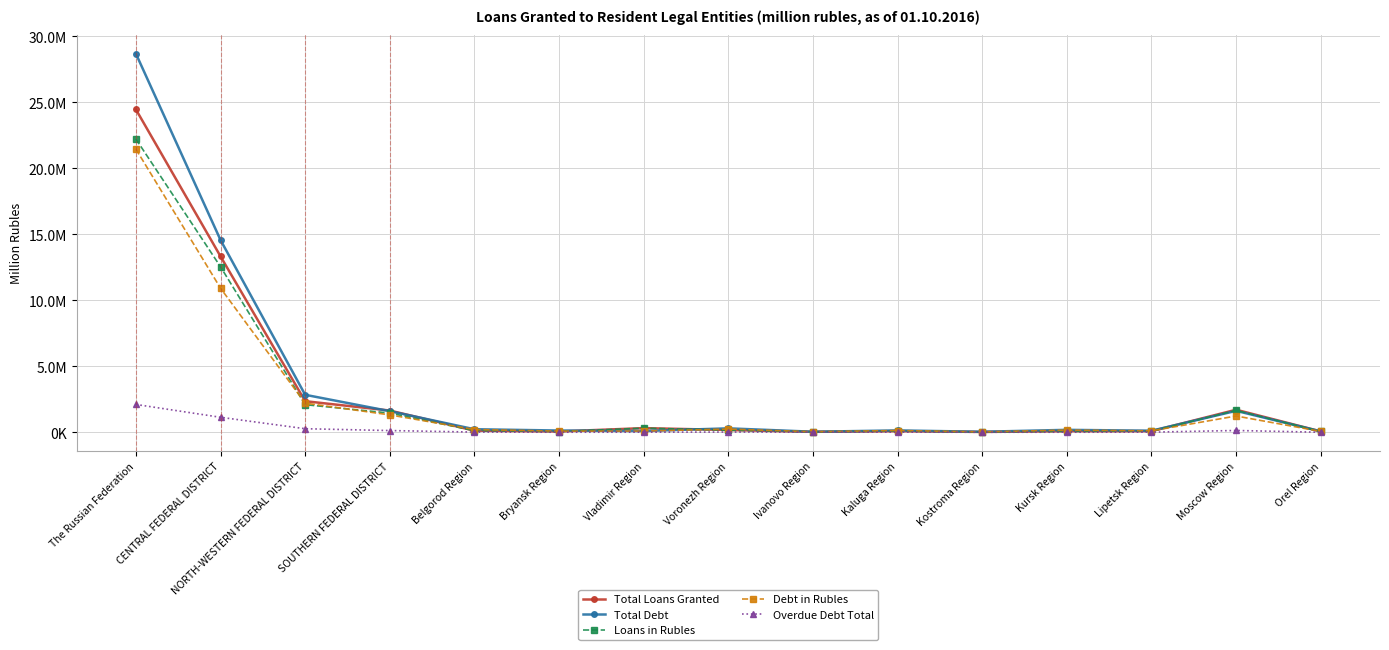

Which series has the largest range (max minus min)?

Total Debt